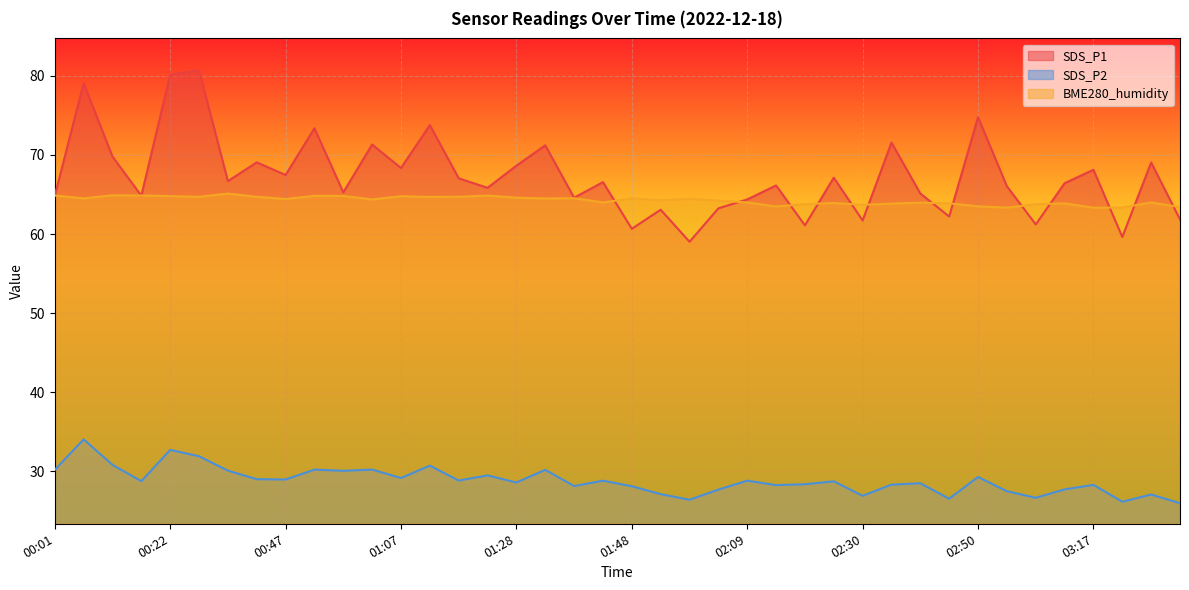

Does the chart display data point markers on the line(s)?

No